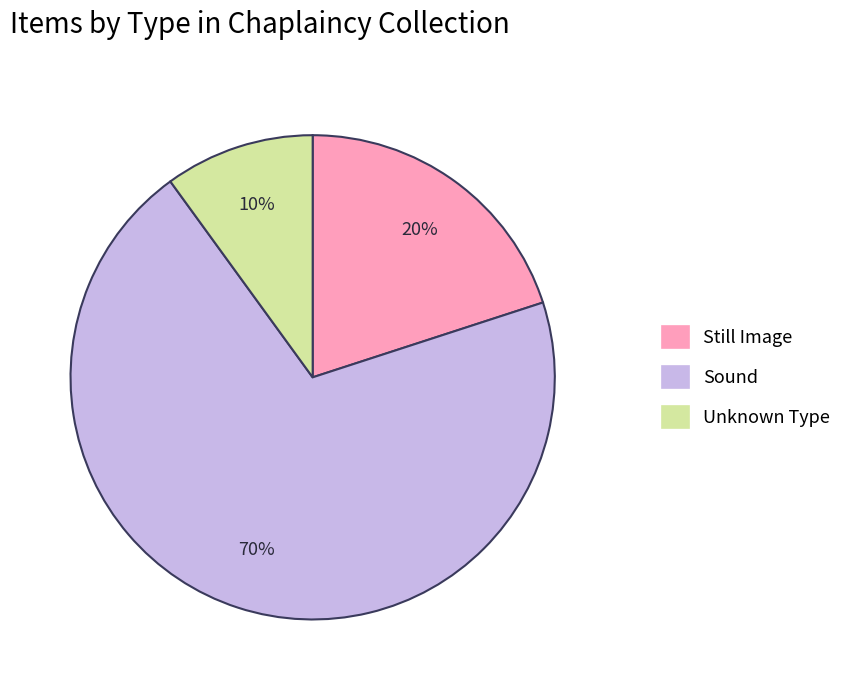

Is there a majority slice in this chart?

Yes